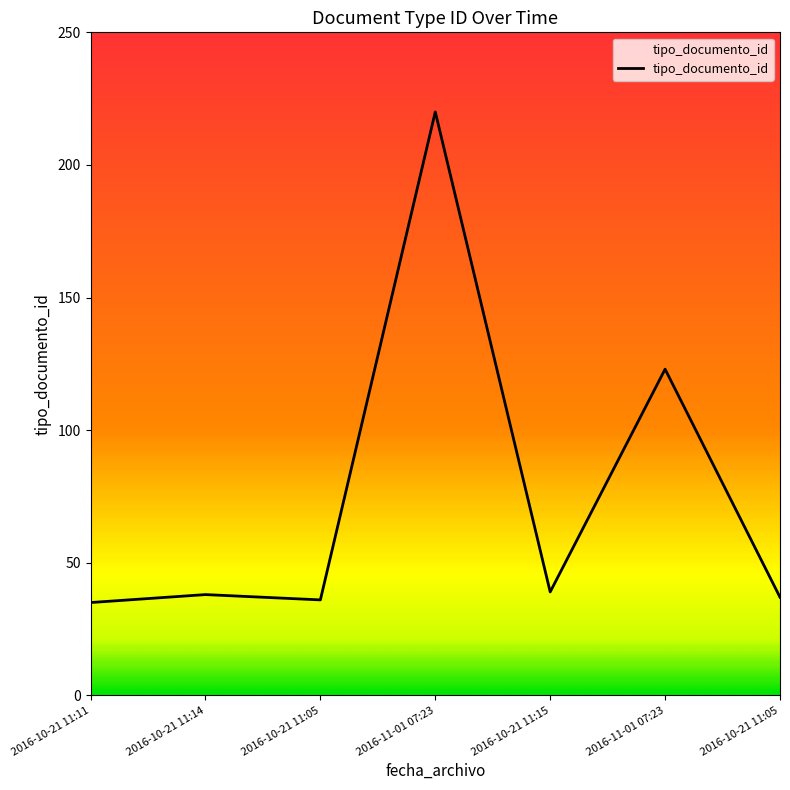

List the labels in order of value, smallest first.

2016-10-21 11:11, 2016-10-21 11:05, 2016-10-21 11:05, 2016-10-21 11:14, 2016-10-21 11:15, 2016-11-01 07:23, 2016-11-01 07:23